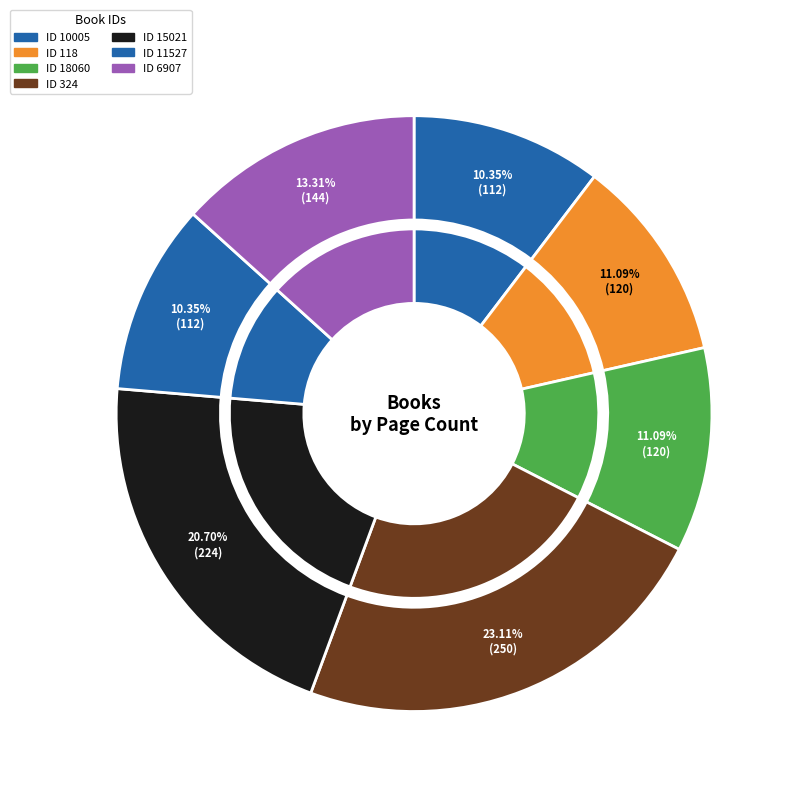

What percentage is the 11527 slice, to the nearest percent?

10%